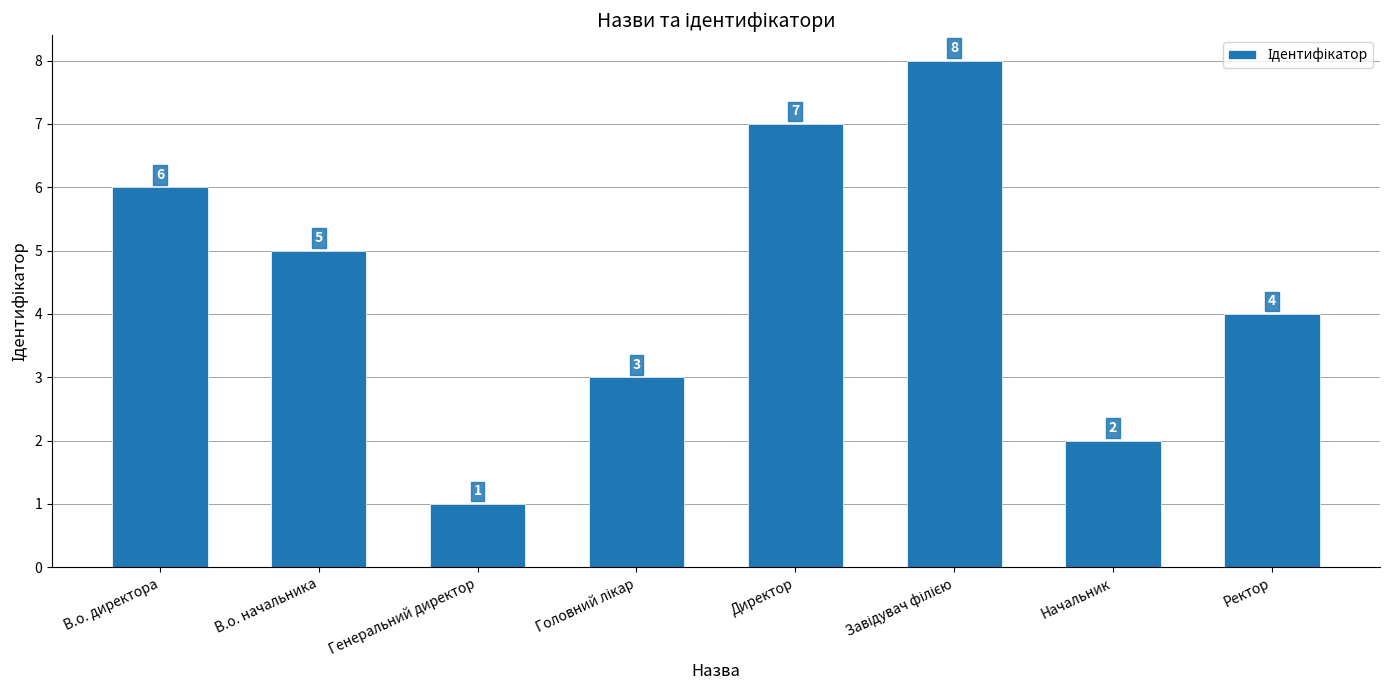

Approximately how many times larger is the value at В.о. начальника compared to Начальник?

2.5